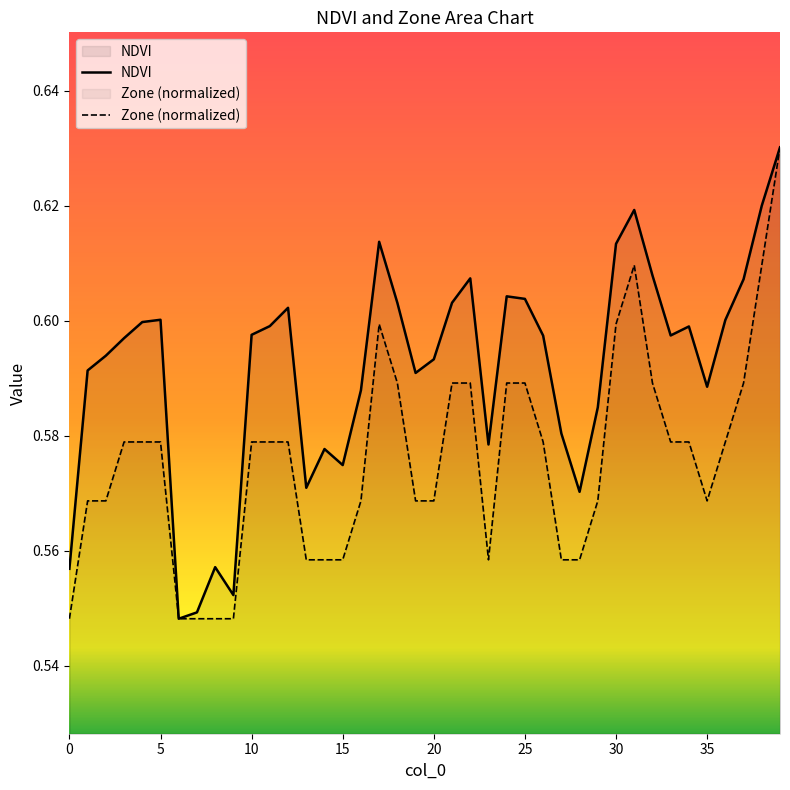

At which category is the sum across all series the highest?

39